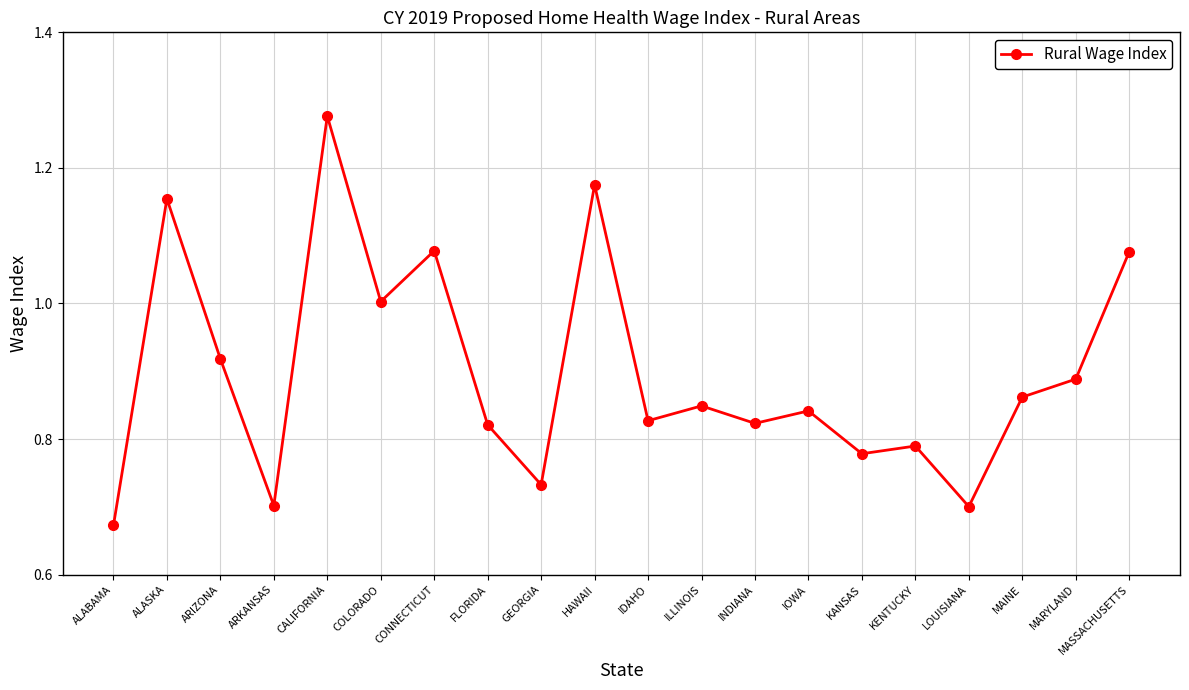

What is the label of the 6th point from the left?

COLORADO